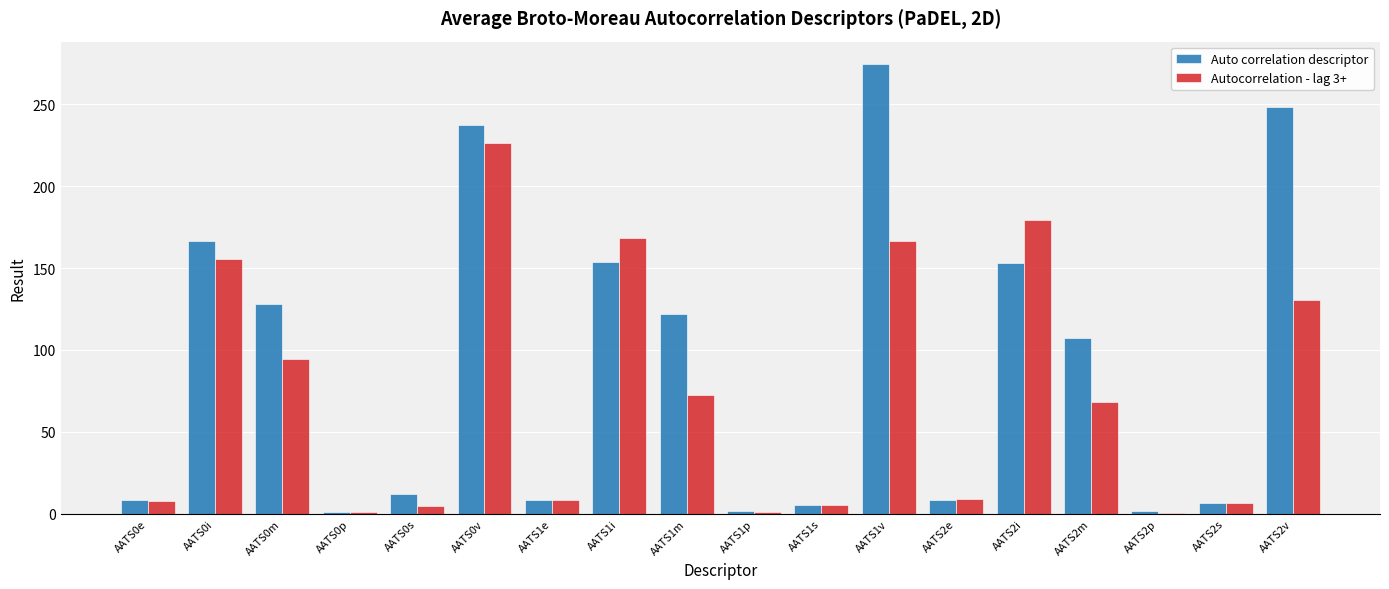

What is the spread (max minus min) of values at AATS1v?

108.1